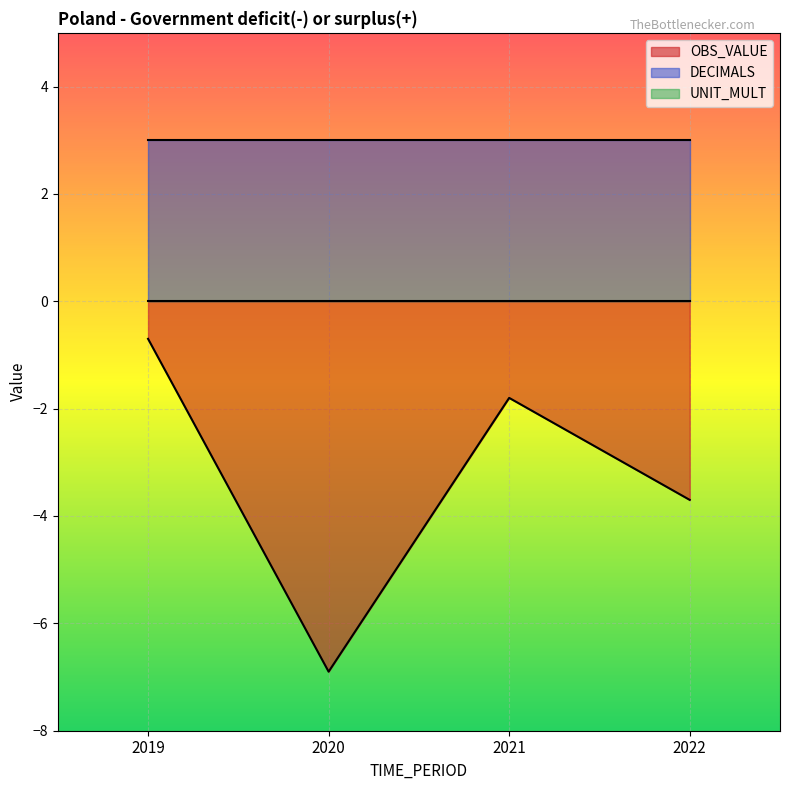

What is the total value across all series at 2021?

1.2